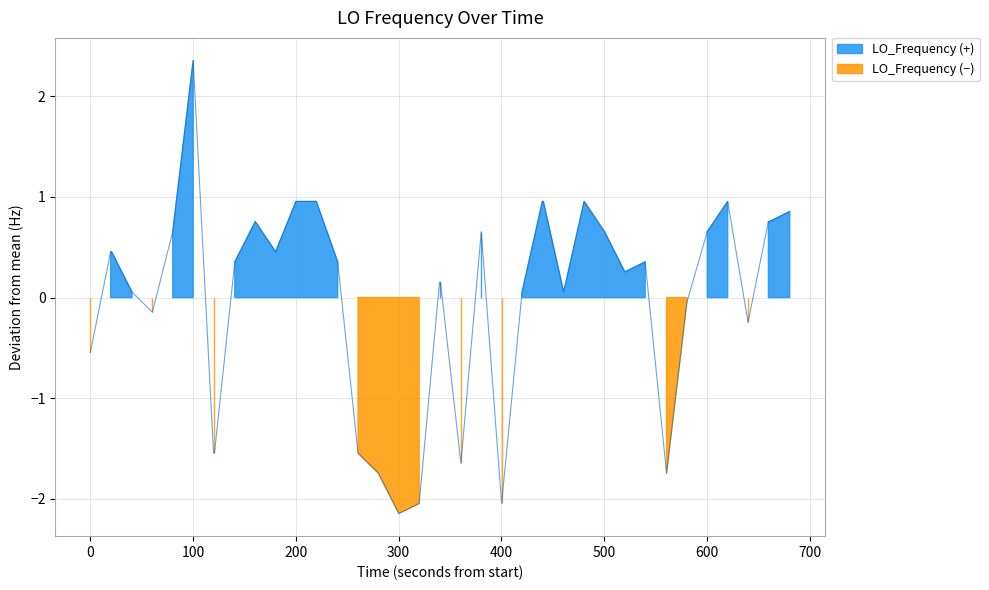

How many interior local peaks (higher than both neighbors) does the data have?

6